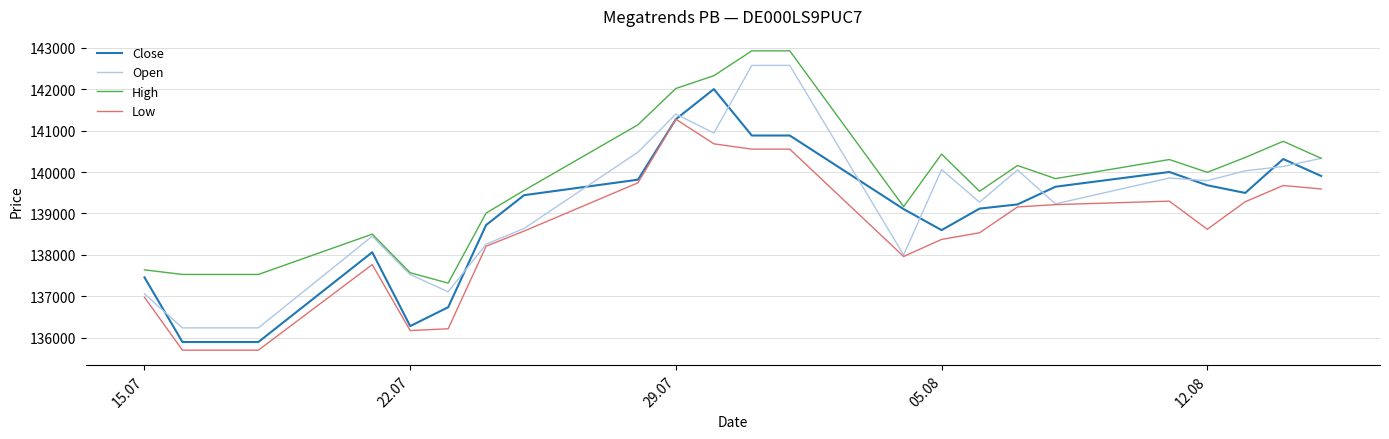

List the series in order of their overall mean, highest first.

High, Open, Close, Low